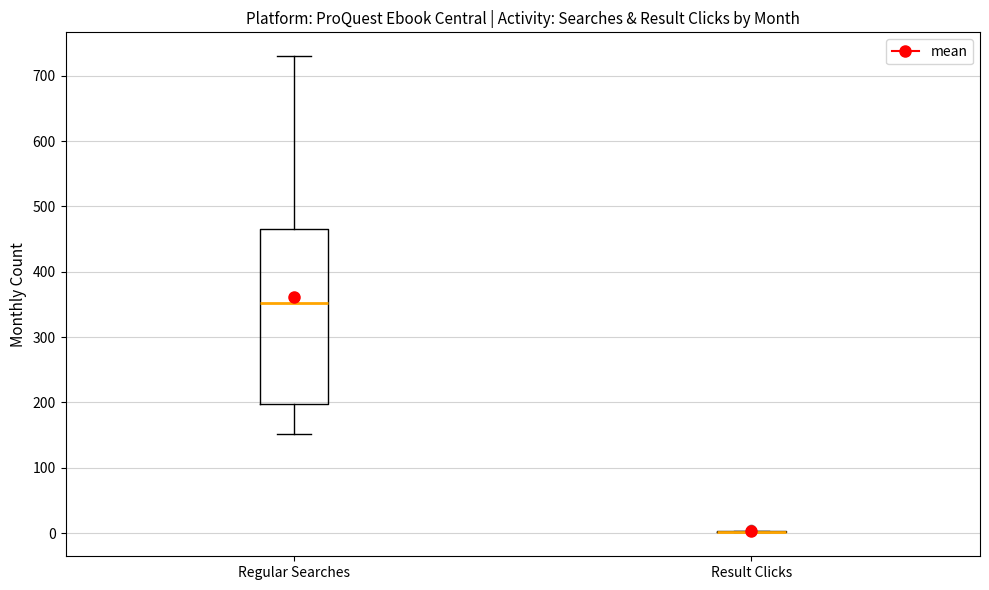

Reading left to right, read every box against the y-axis: the position of its median line, the range the box covers, and the ends of its whiskers. The values are not printed on the chart, so give them approximately, as read against the axis.

Regular Searches: median 350, box 200 to 470, whiskers 150 to 730
Result Clicks: box collapsed to a line at 0, whiskers 0 to 0